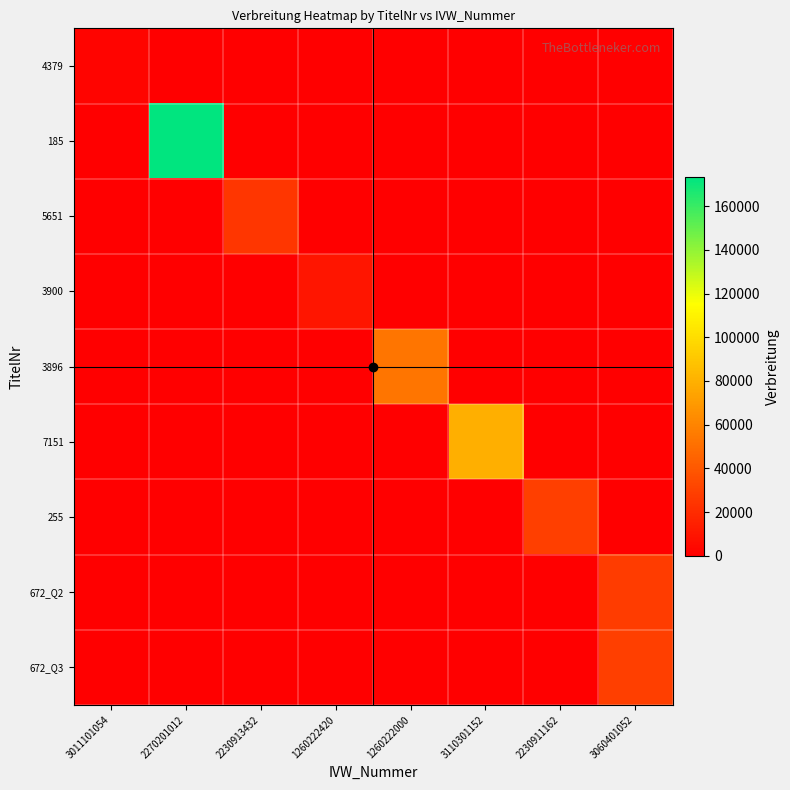

Rank the series at 1260222420 from lowest to highest value.

4379, 185, 5651, 3896, 7151, 255, 672_Q2, 672_Q3, 3900